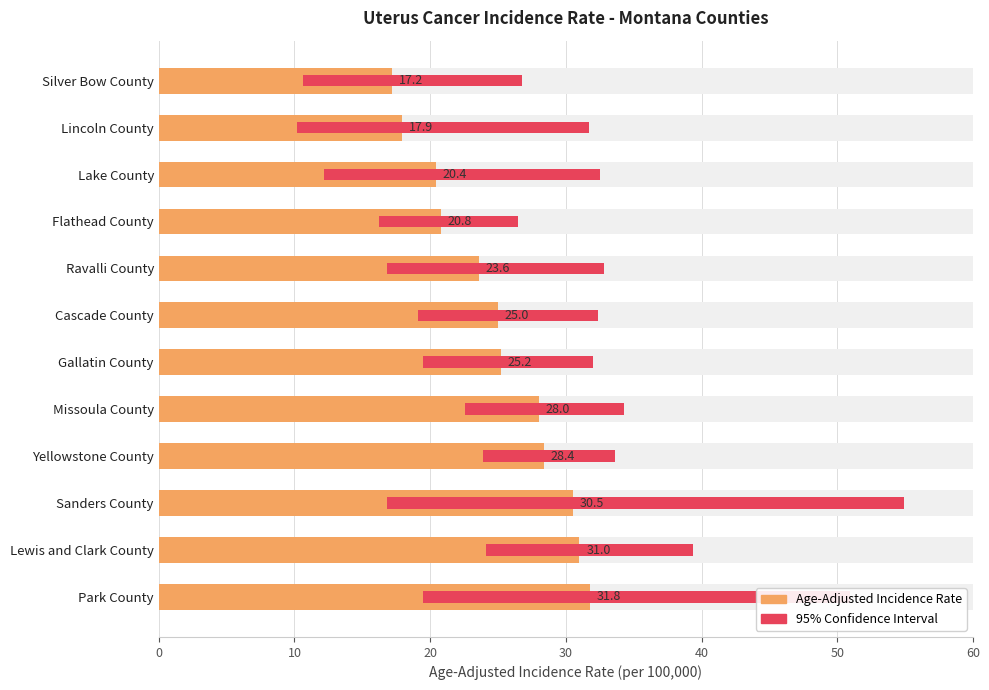

Reading left to right, list all the values displayed in this chart.

31.8	31.0	30.5	28.4	28.0	25.2	25.0	23.6	20.8	20.4	17.9	17.2